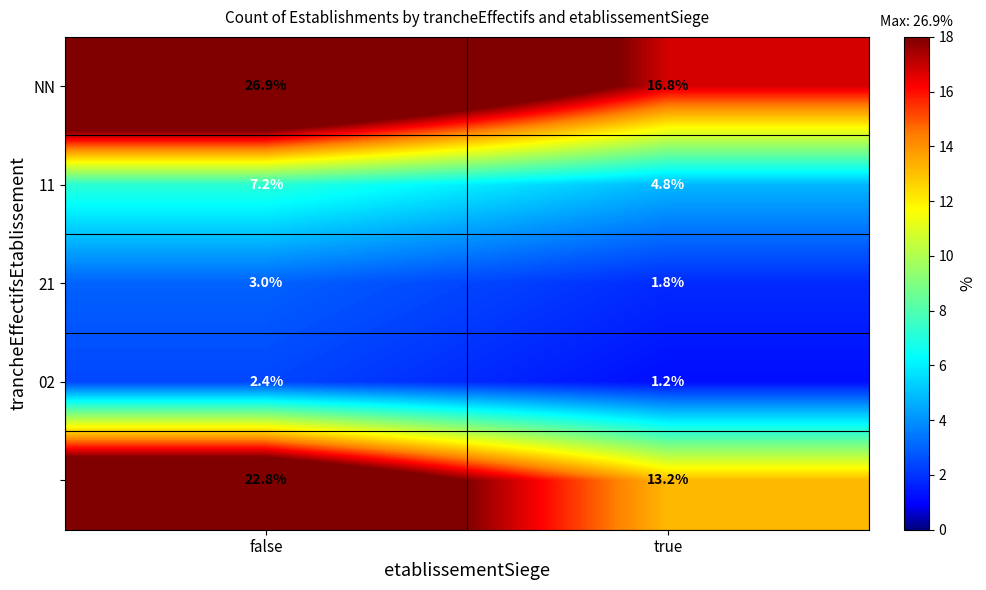

At which category does the chart reach its minimum across all series?

true